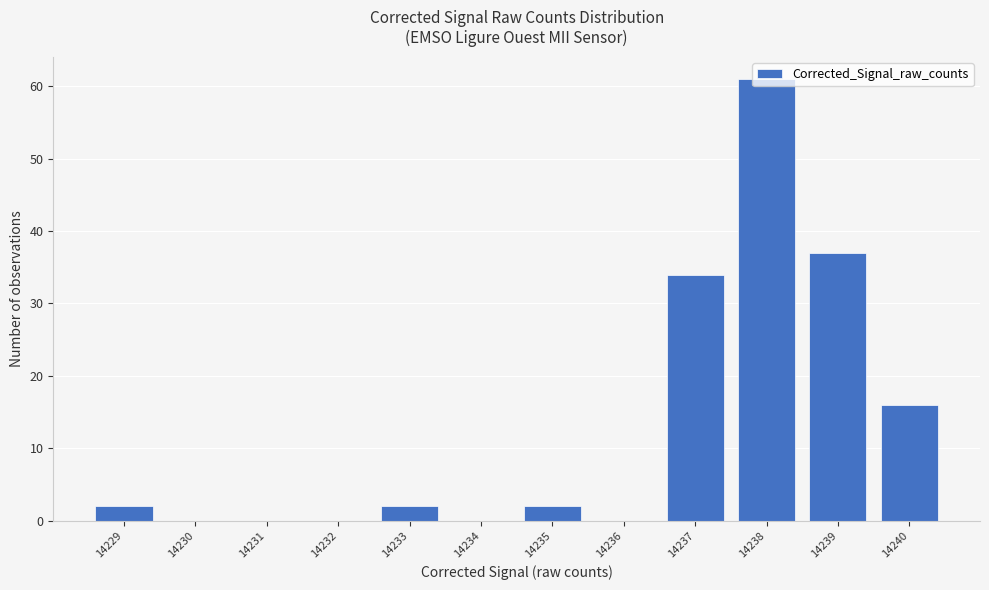

Which range on the x-axis has the tallest bar?

14237.5 to 14238.5